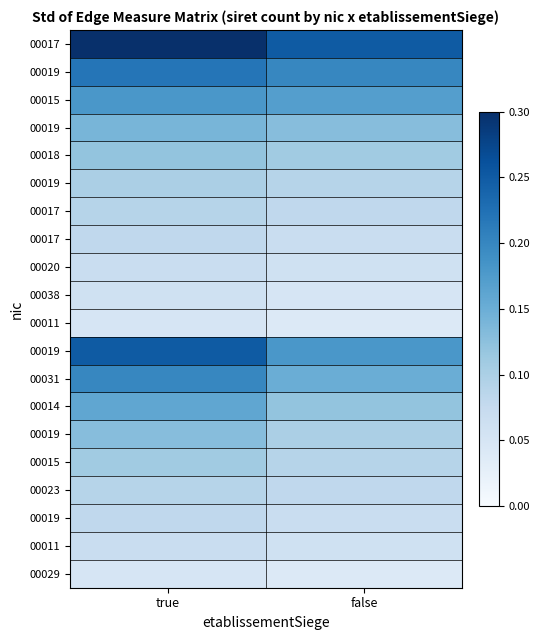

What is the difference between the highest and lowest values at false?

0.2